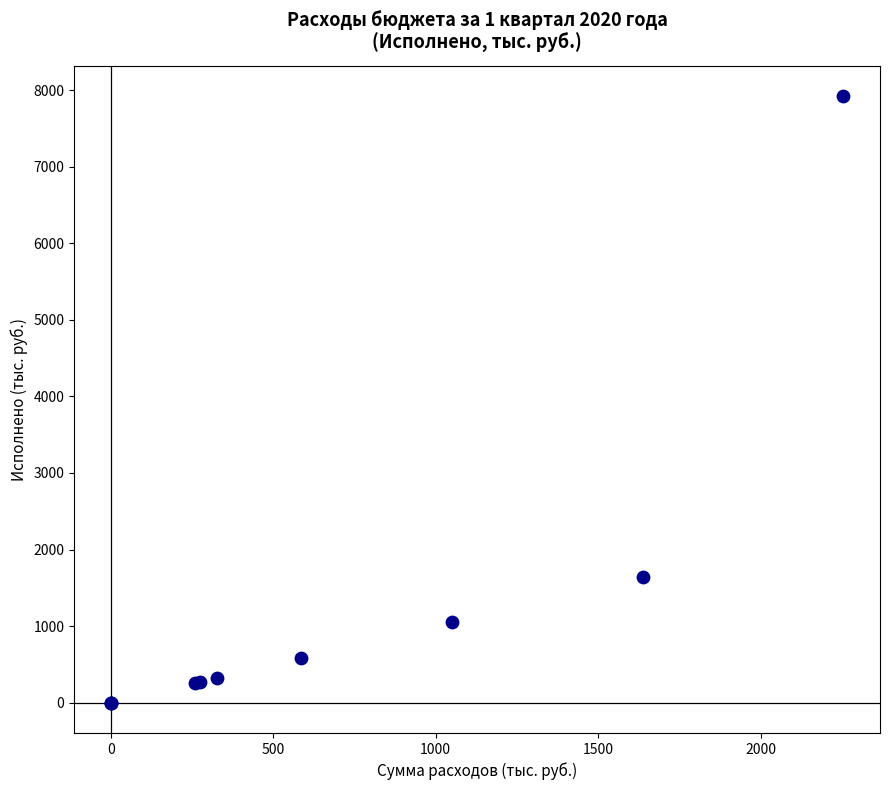

What Y value in the scatter plot is closest to 3960?

1637.0